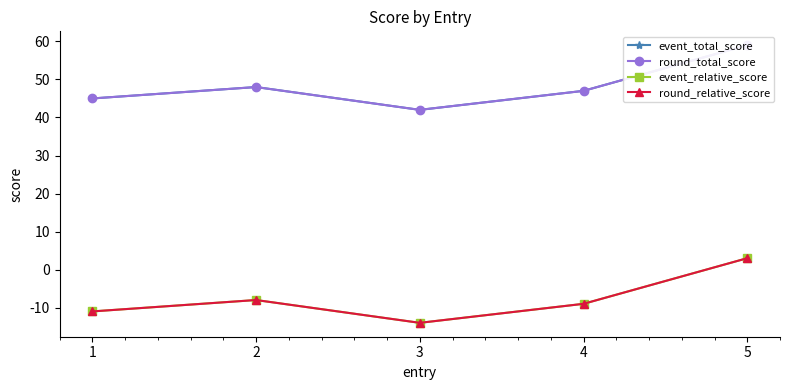

Reading left to right, what are all the values shown in this chart?

event_total_score: 1=45	2=48	3=42	4=47	5=59
round_total_score: 1=45	2=48	3=42	4=47	5=59
event_relative_score: 1=-11	2=-8	3=-14	4=-9	5=3
round_relative_score: 1=-11	2=-8	3=-14	4=-9	5=3